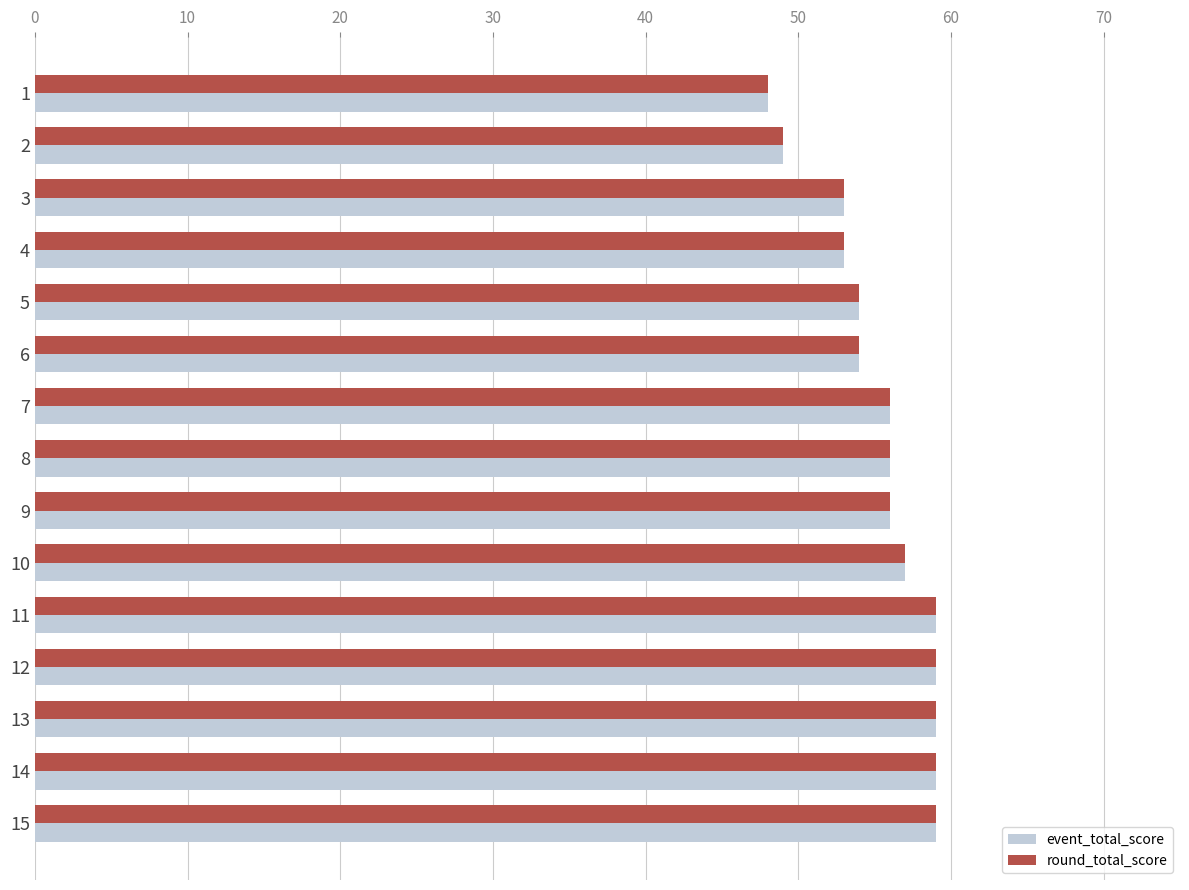

What is the minimum value shown in the chart?

48